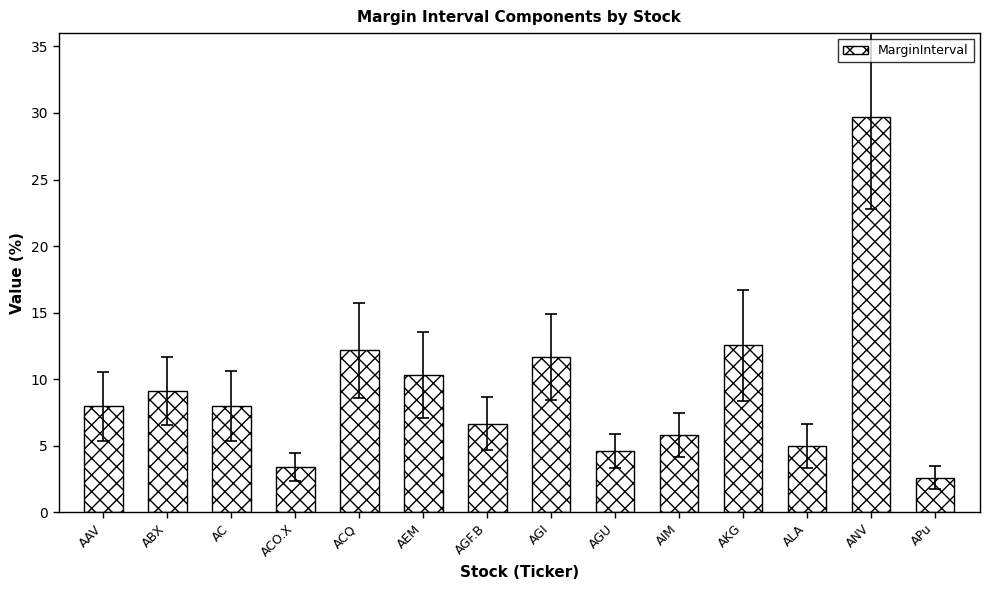

Reading right to left, transcribe all the data shown in this chart.

APu=2.6	ANV=29.7	ALA=5.0	AKG=12.5	AIM=5.8	AGU=4.6	AGI=11.7	AGF.B=6.6	AEM=10.3	ACQ=12.2	ACO.X=3.4	AC=8.0	ABX=9.1	AAV=8.0